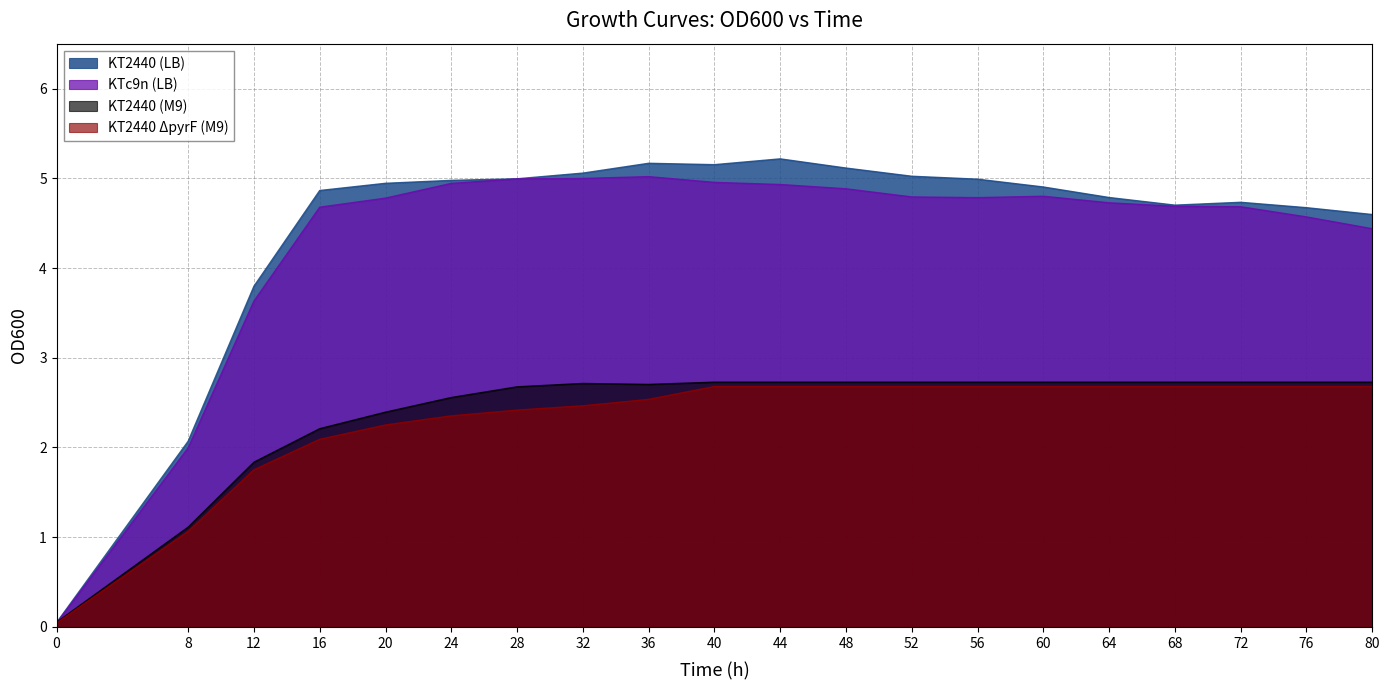

True or false: KT2440 (LB) has more than 1 points higher than both neighbors.

True